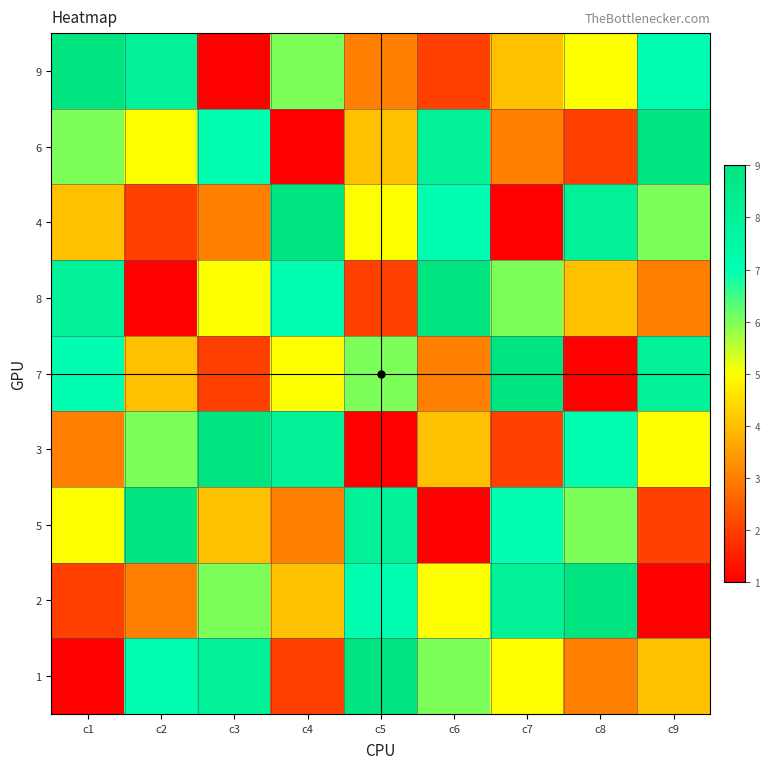

At which category is the sum across all series the highest?

c1